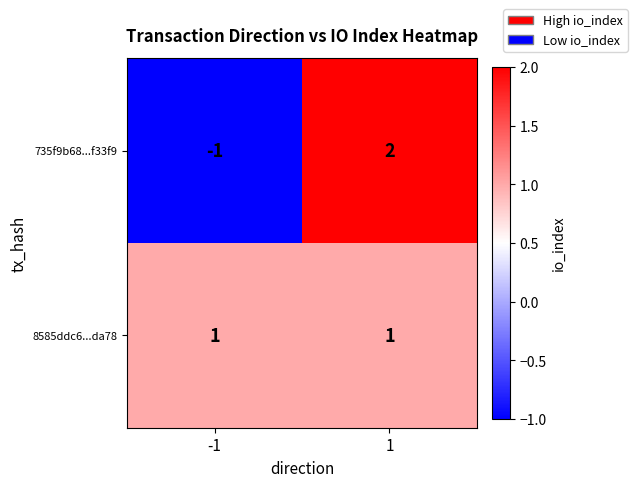

Which series has the largest range (max minus min)?

735f9b68...f33f9